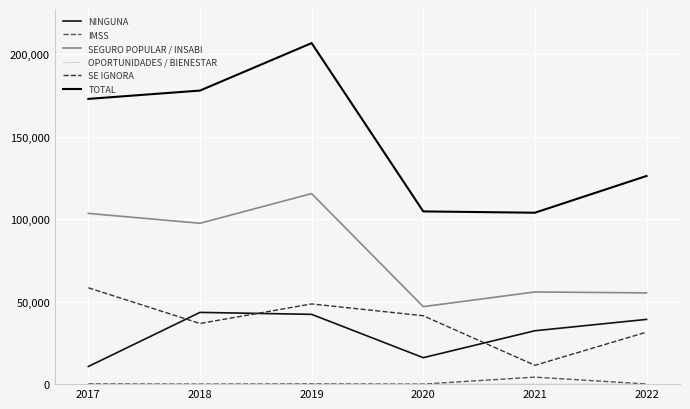

What is the value of the TOTAL point at the 1st from the left?

172885